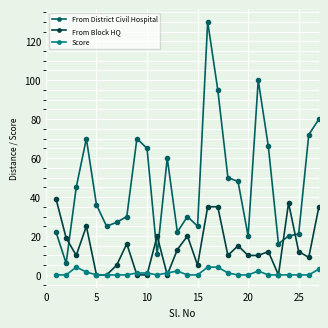

What is the difference between the maximum and minimum values in the From District Civil Hospital series?

124.0